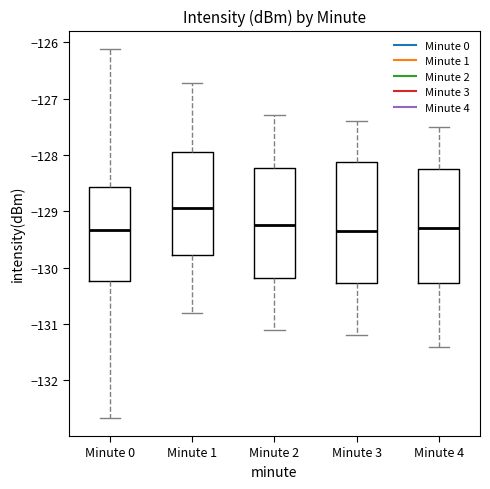

Reading left to right, read every box against the y-axis: the position of its median line, the range the box covers, and the ends of its whiskers. The values are not printed on the chart, so give them approximately, as read against the axis.

Minute 0: median -129.3, box -130.2 to -128.6, whiskers -132.7 to -126.1
Minute 1: median -128.9, box -129.8 to -127.9, whiskers -130.8 to -126.7
Minute 2: median -129.2, box -130.2 to -128.2, whiskers -131.1 to -127.3
Minute 3: median -129.3, box -130.3 to -128.1, whiskers -131.2 to -127.4
Minute 4: median -129.3, box -130.3 to -128.2, whiskers -131.4 to -127.5